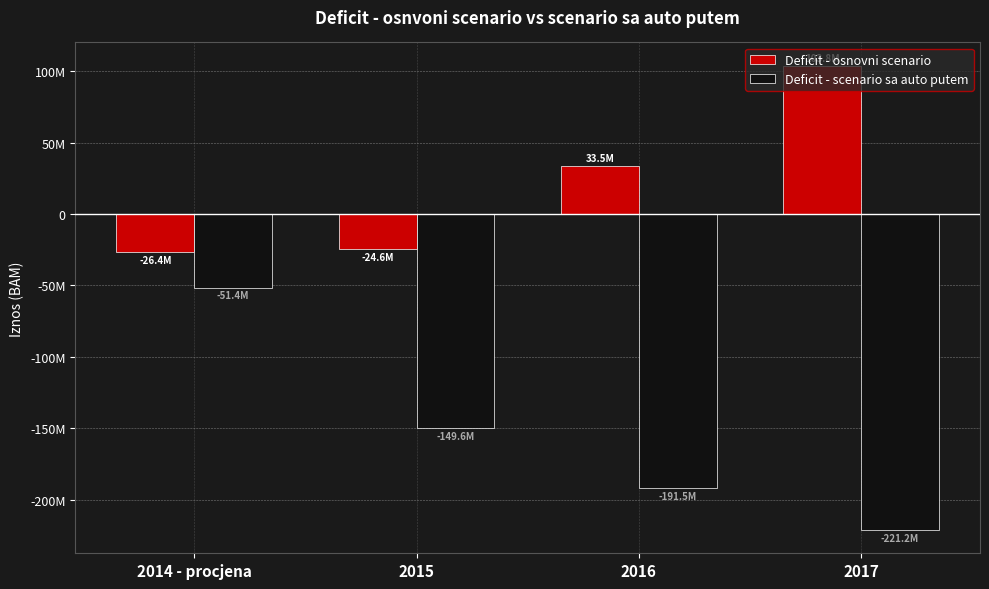

The value of Deficit - scenario sa auto putem at 2015 is -149569497.4. True or false?

True